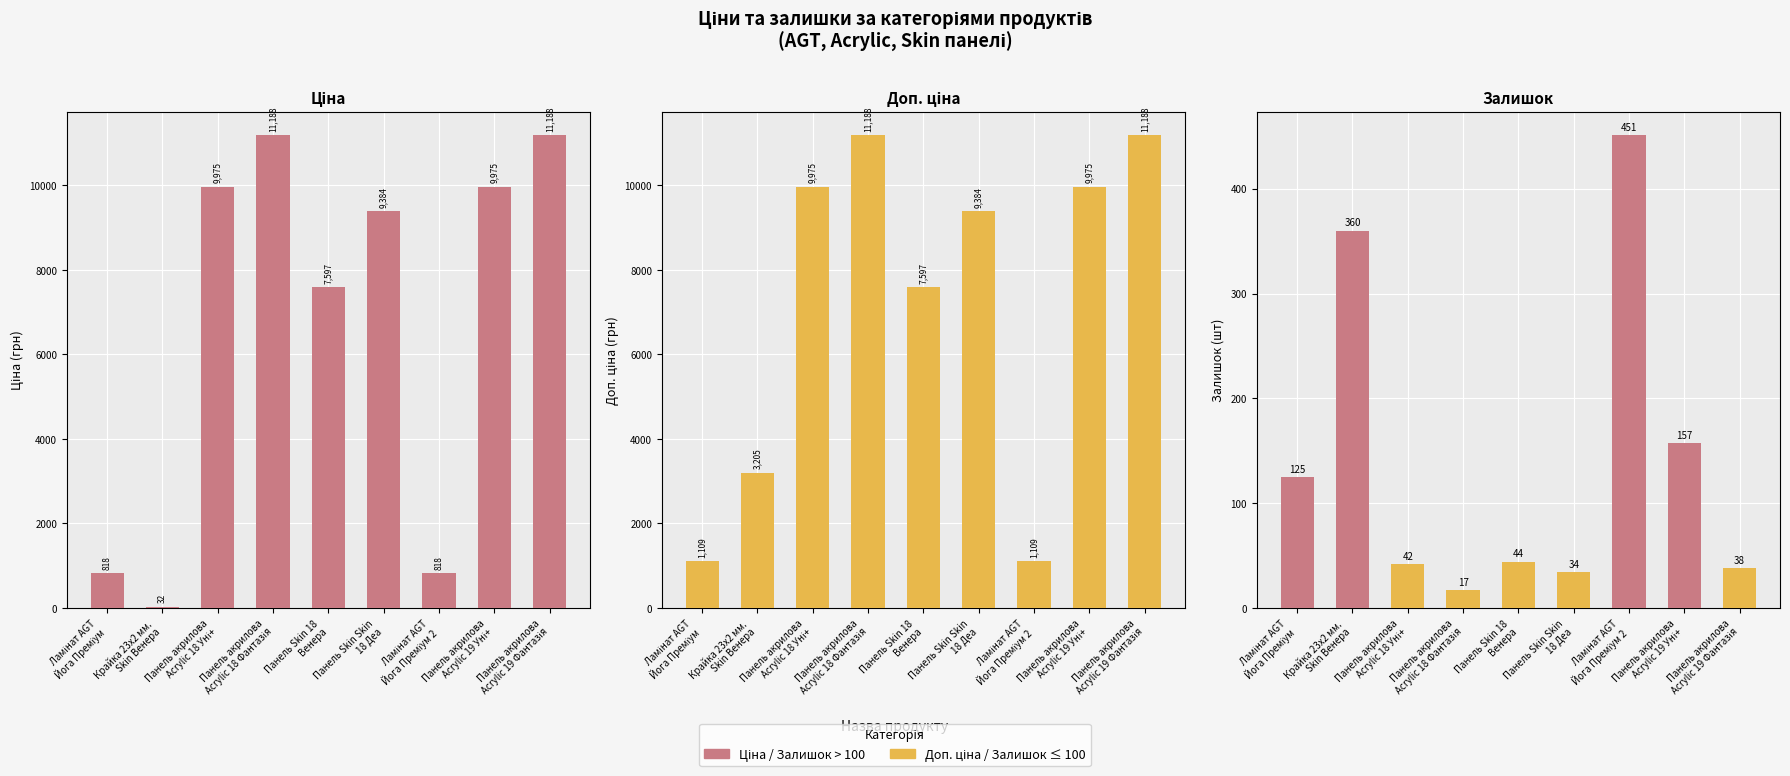

At which category does the chart reach its peak across all series?

Панель акрилова
Acrylic 18 Фантазія